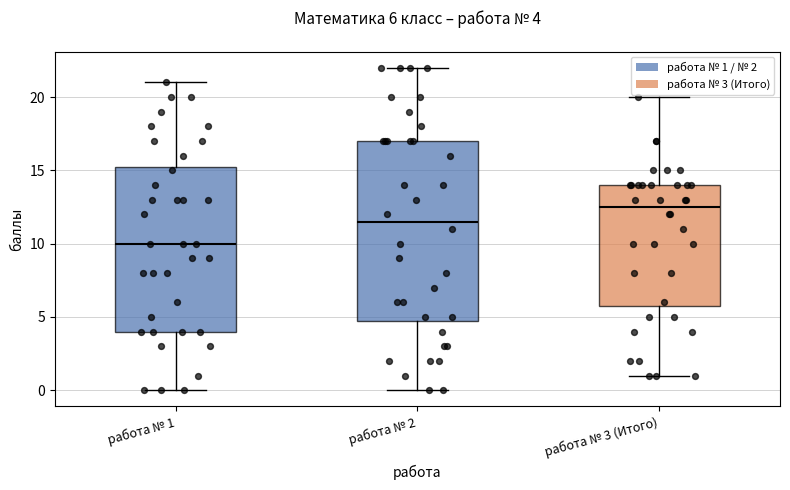

Which box's median line is the lowest?

работа № 1